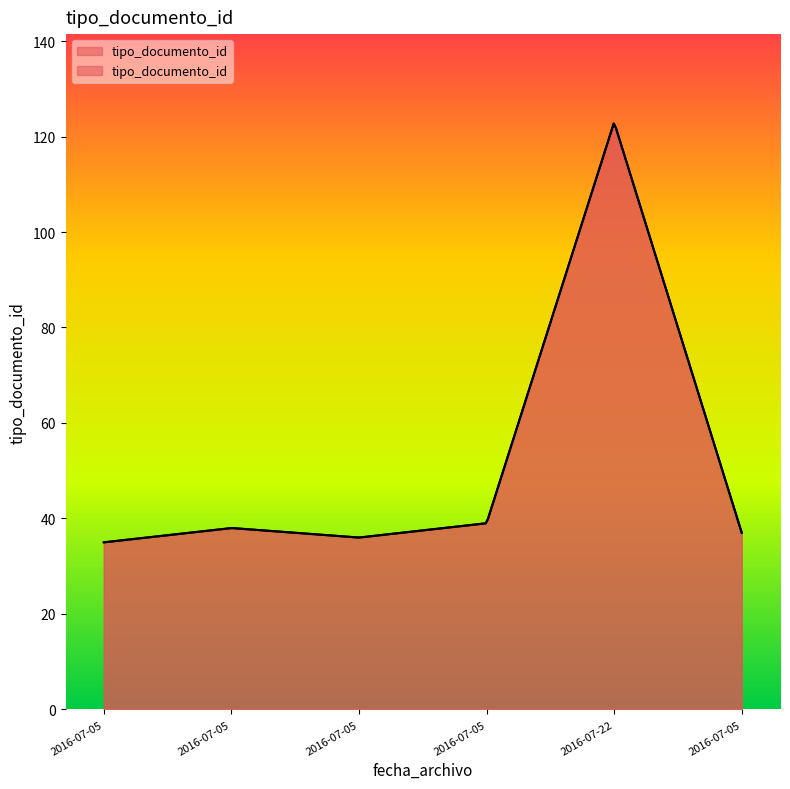

List the labels in order of value, largest first.

2016-07-22, 2016-07-05, 2016-07-05, 2016-07-05, 2016-07-05, 2016-07-05